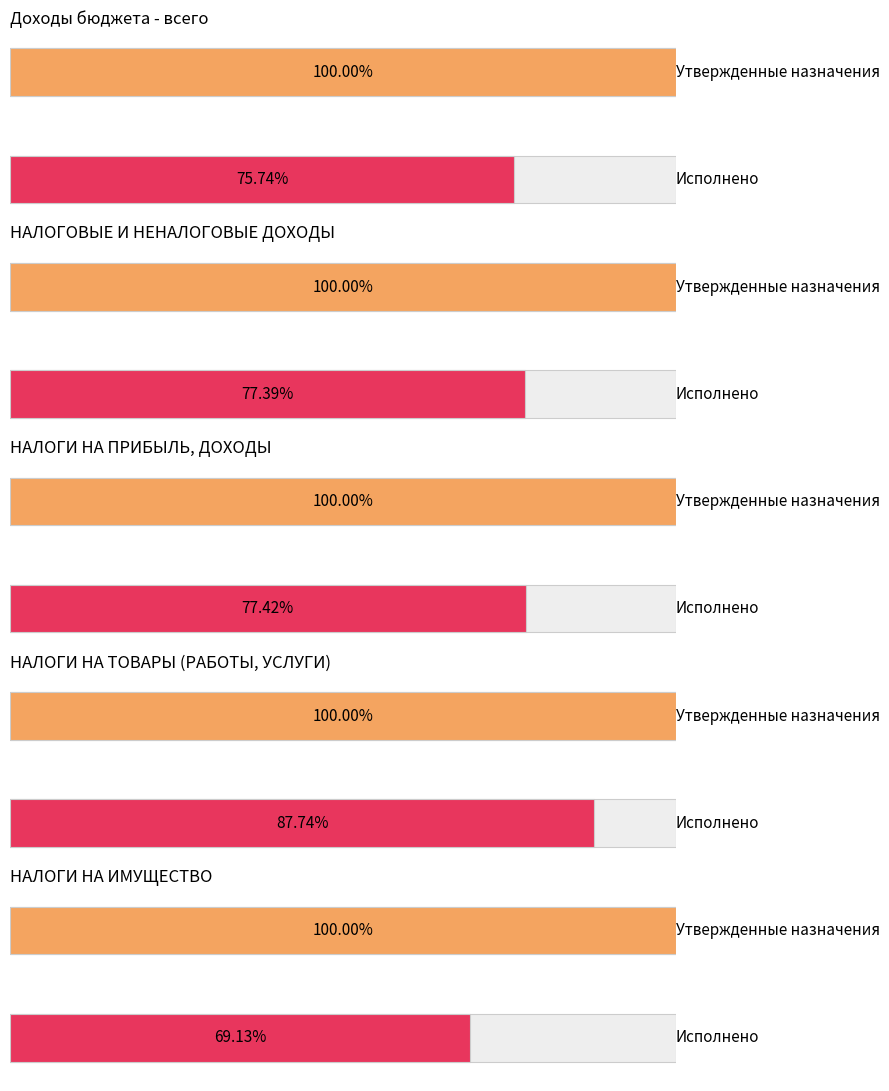

Which category has the highest value across all series?

Доходы бюджета - всего